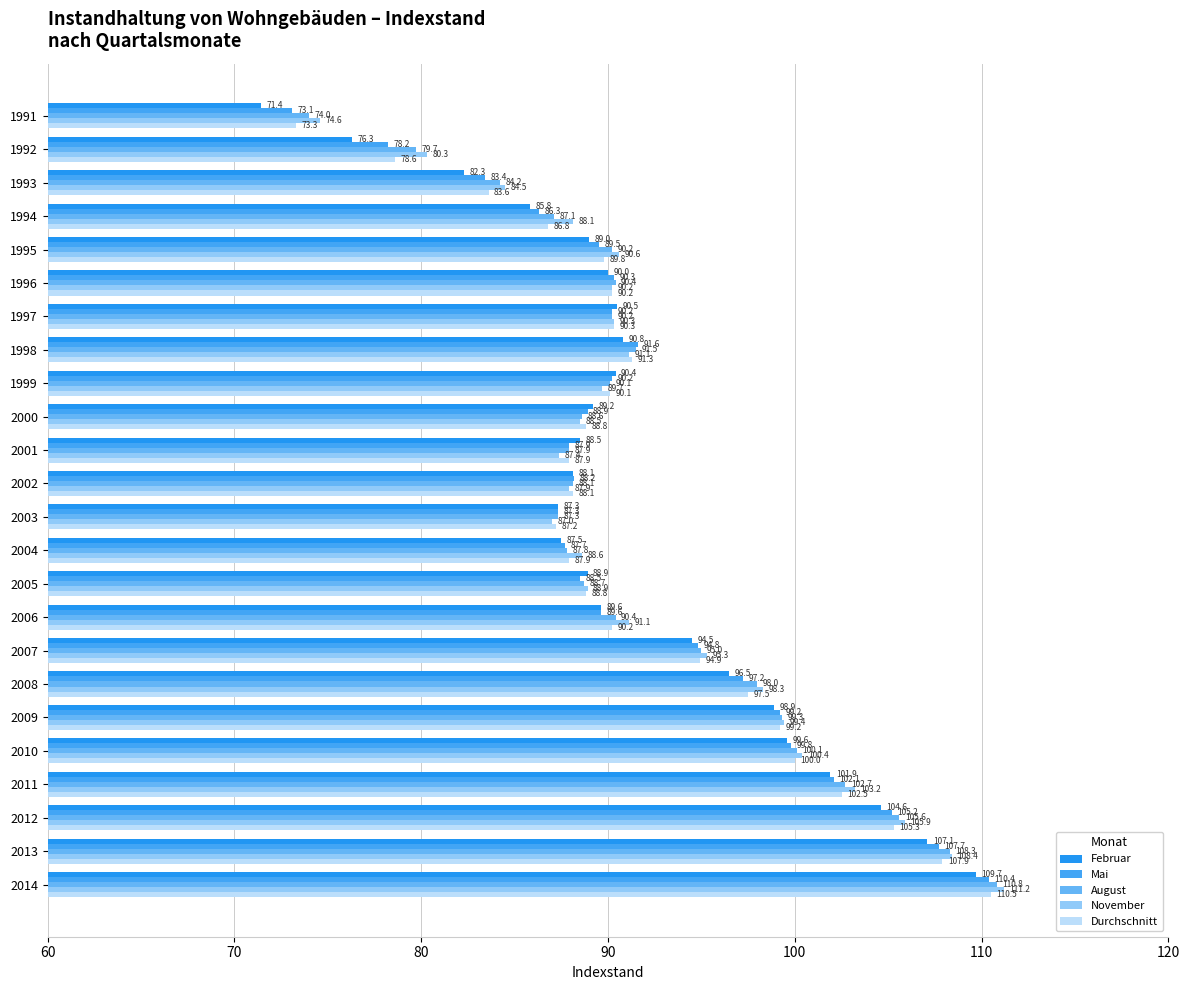

Which series has the widest spread of values?

Februar